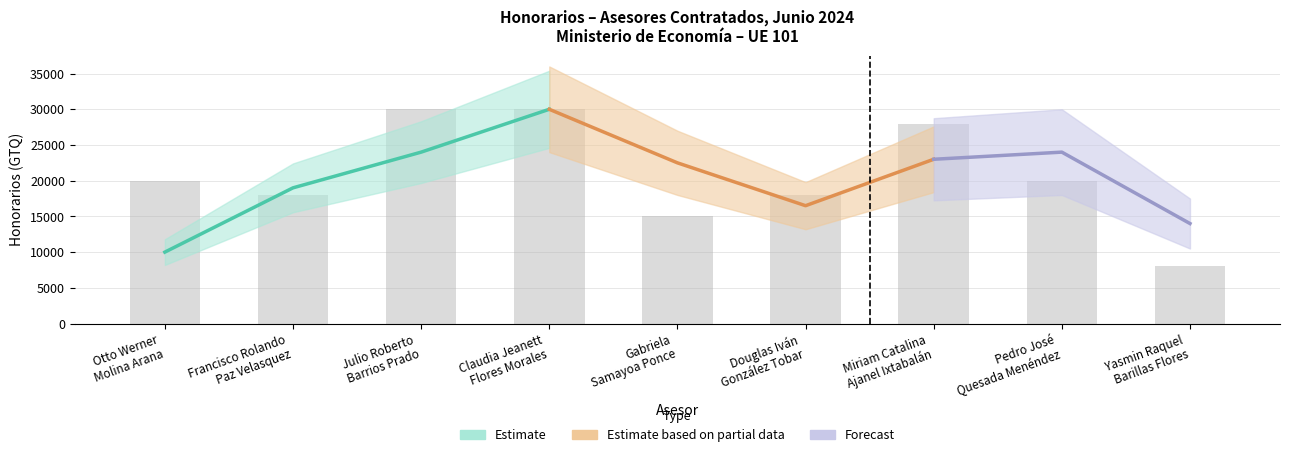

True or false: the data shows 12021 at Otto Werner
Molina Arana.

False